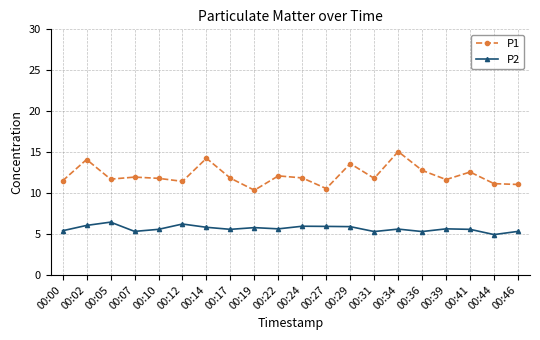

In P1, how many points are higher than both neighbors (excluding endpoints)?

7